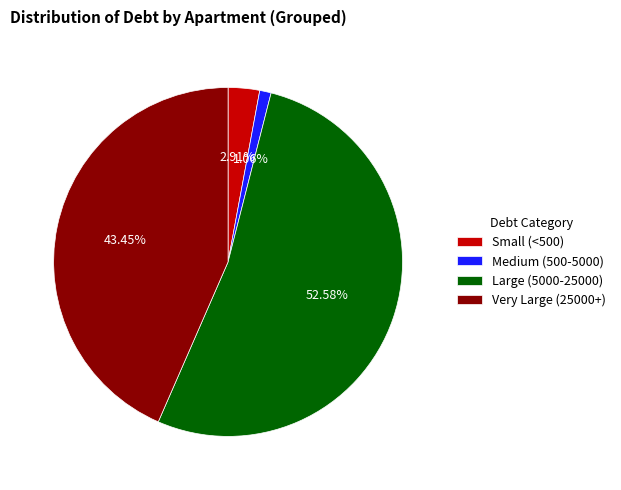

Which slice is the largest?

Large (5000-25000)